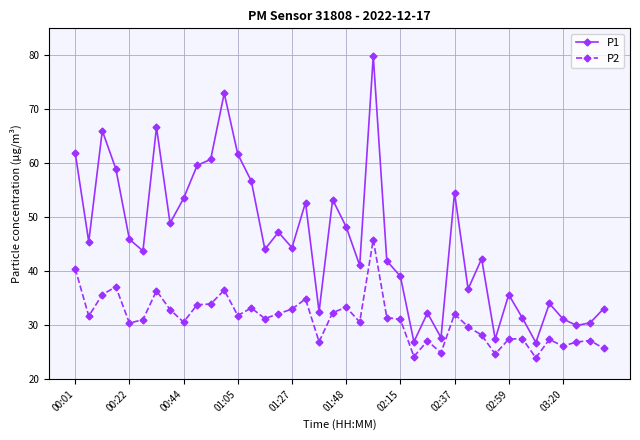

True or false: P1 and P2 intersect in this chart.

False